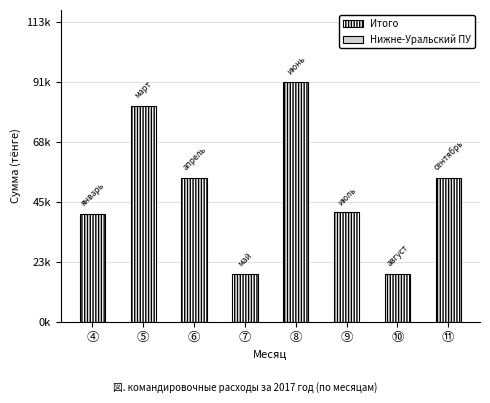

What is the ratio of the value at ⑦ to the value at ⑨?

0.4